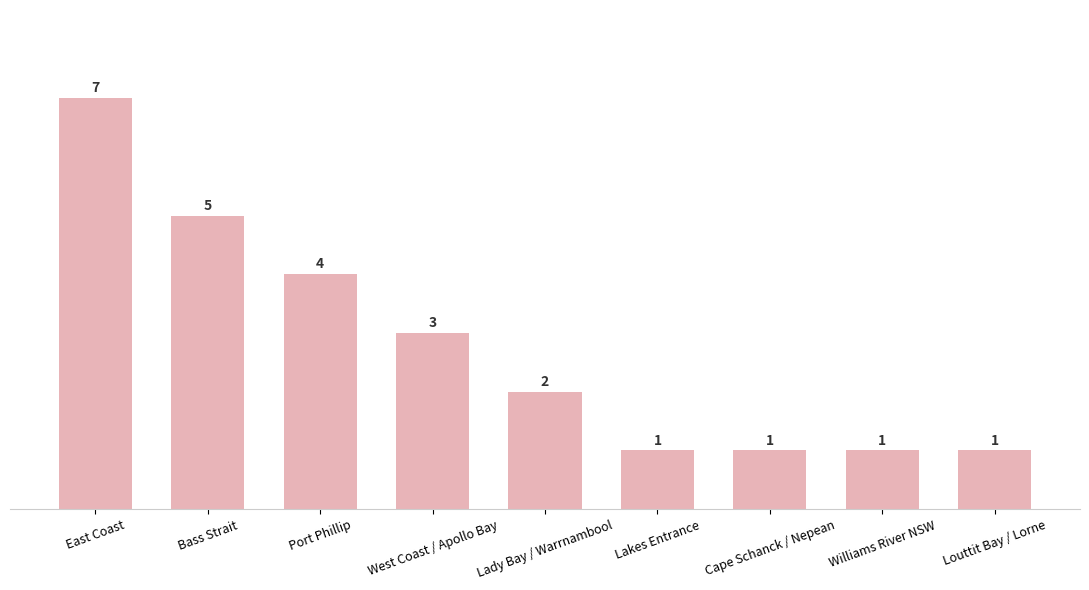

What is the sum of all values?

25